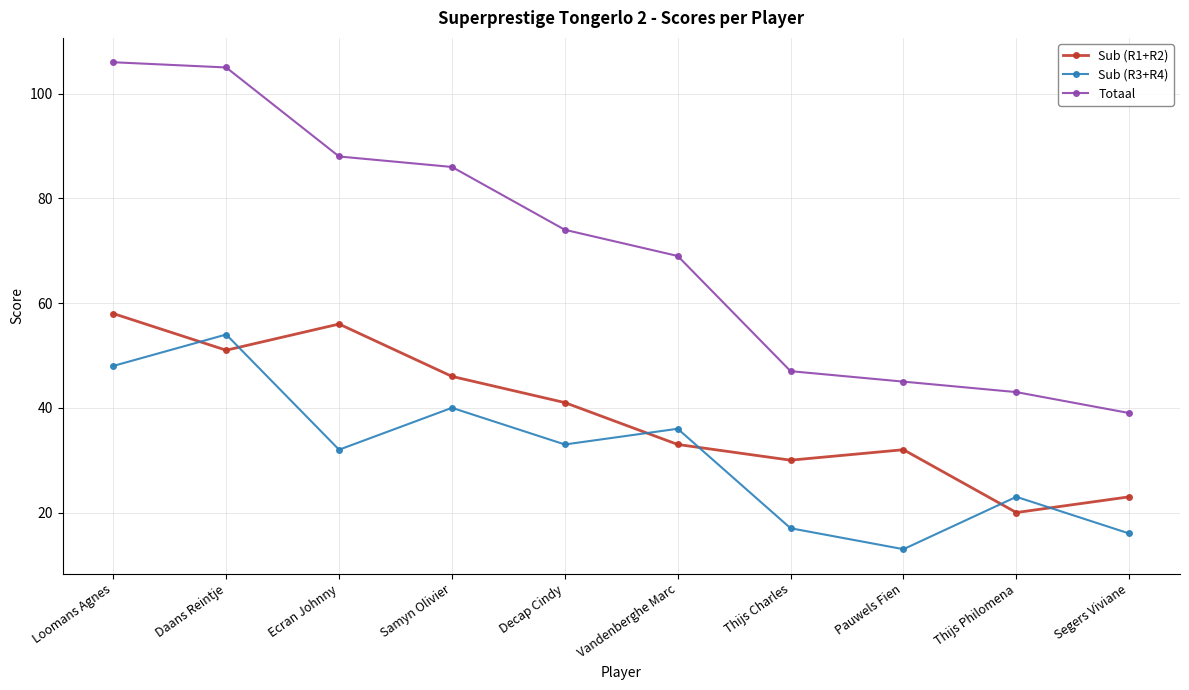

True or false: Sub (R1+R2) and Totaal intersect in this chart.

False